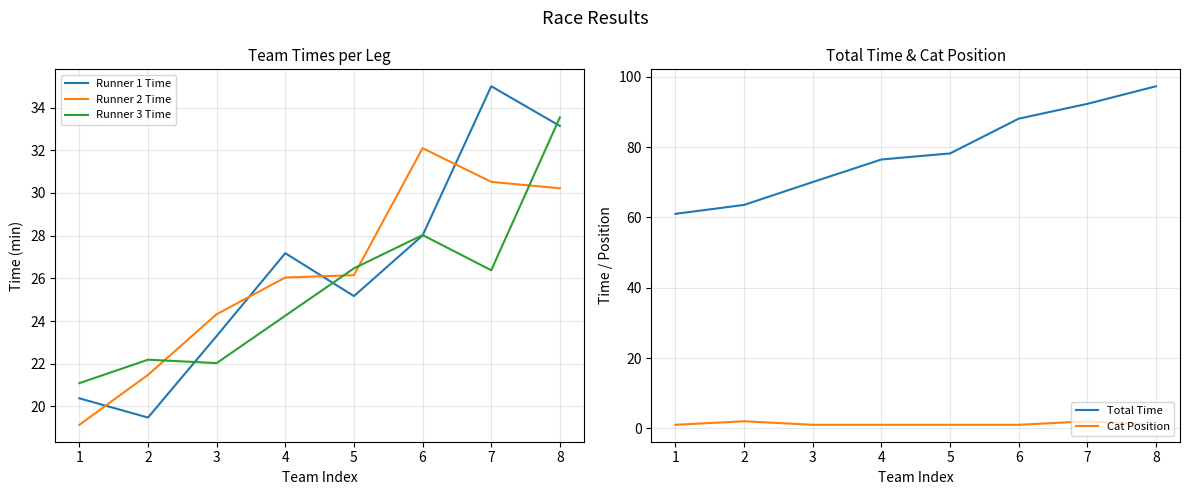

What is the difference between the maximum and minimum values in the Runner 1 Time series?

15.5